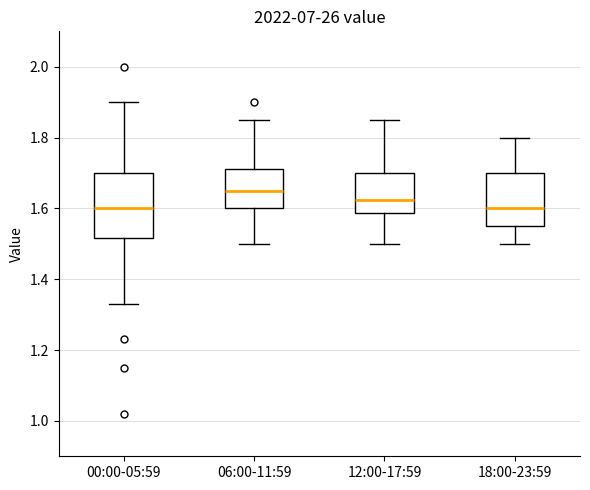

Reading left to right, read every box against the y-axis: the position of its median line, the range the box covers, and the ends of its whiskers. The values are not printed on the chart, so give them approximately, as read against the axis.

00:00-05:59: median 1.60, box 1.52 to 1.70, whiskers 1.34 to 1.90
06:00-11:59: median 1.66, box 1.60 to 1.72, whiskers 1.50 to 1.86
12:00-17:59: median 1.62, box 1.58 to 1.70, whiskers 1.50 to 1.86
18:00-23:59: median 1.60, box 1.56 to 1.70, whiskers 1.50 to 1.80